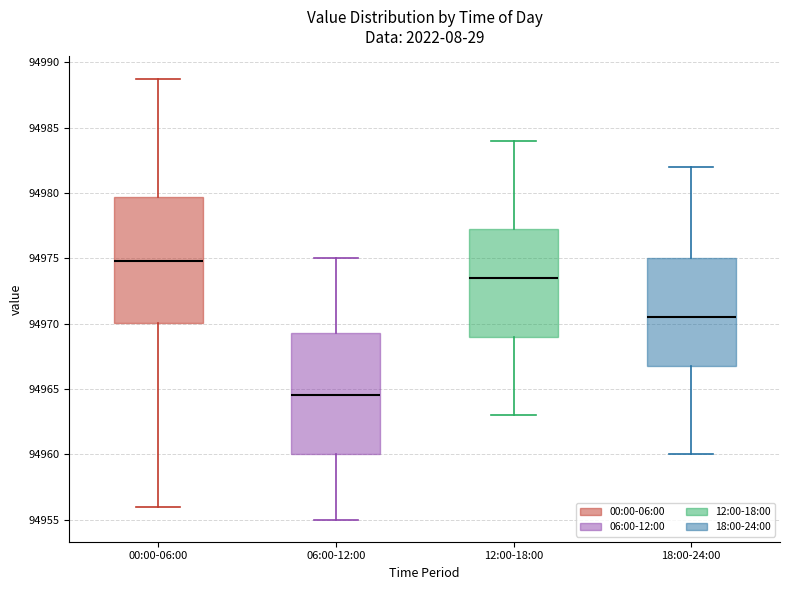

Where does the median line of the box for 18:00-24:00 sit on the y-axis? The values are not printed on the chart, so give them approximately, as read against the axis.

94970.5